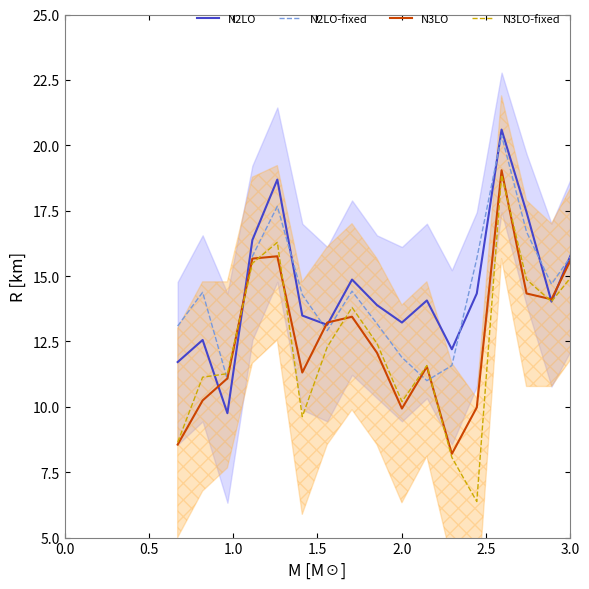

In N3LO-fixed, how many points are lower than both neighbors (excluding endpoints)?

4